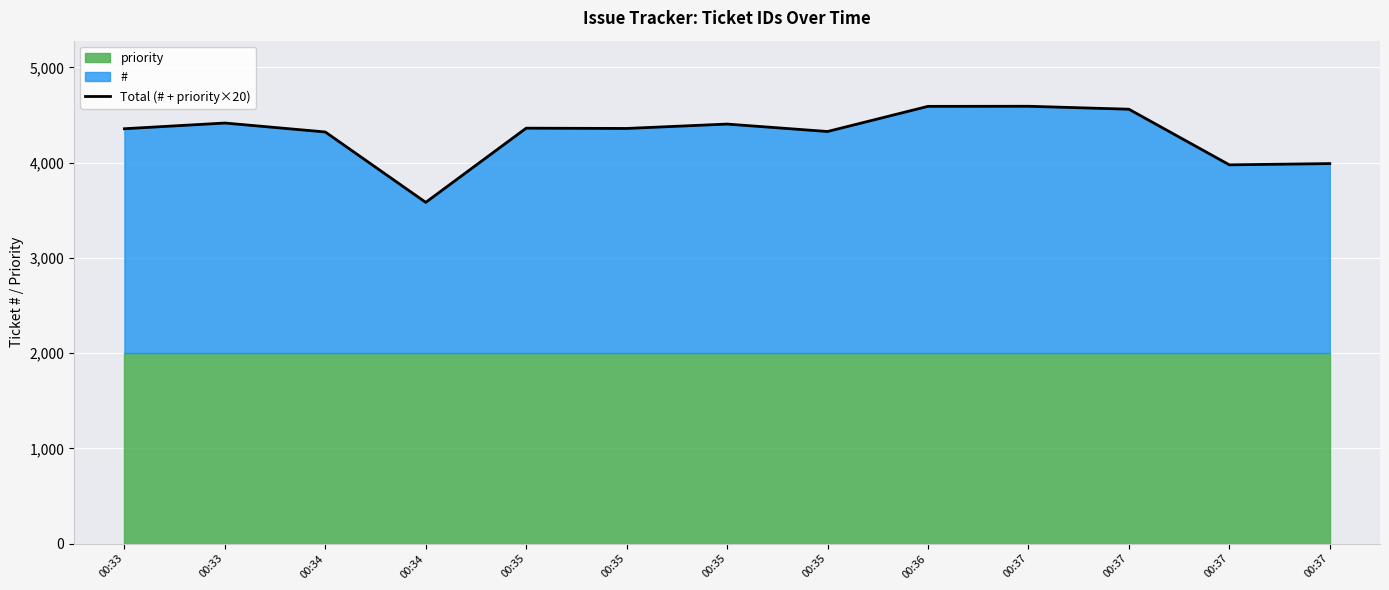

How many points are higher than both their immediate neighbors (excluding endpoints)?

4